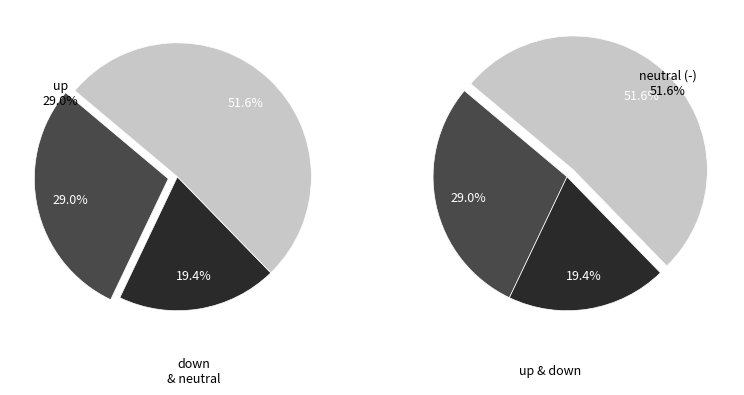

What is the change in value from up to -?

+14